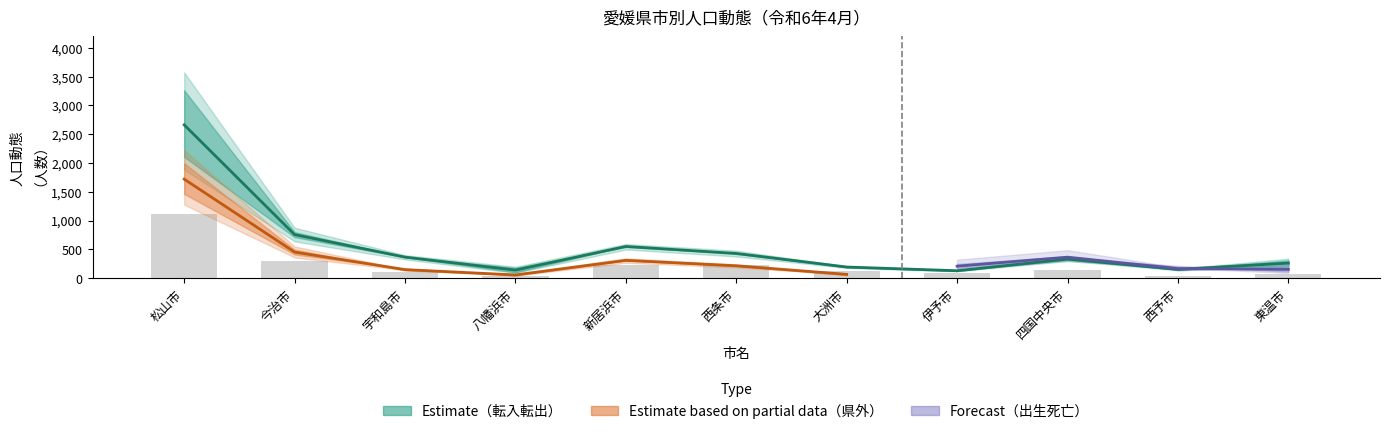

Are the bars grouped side by side (vs. stacked)?

Yes